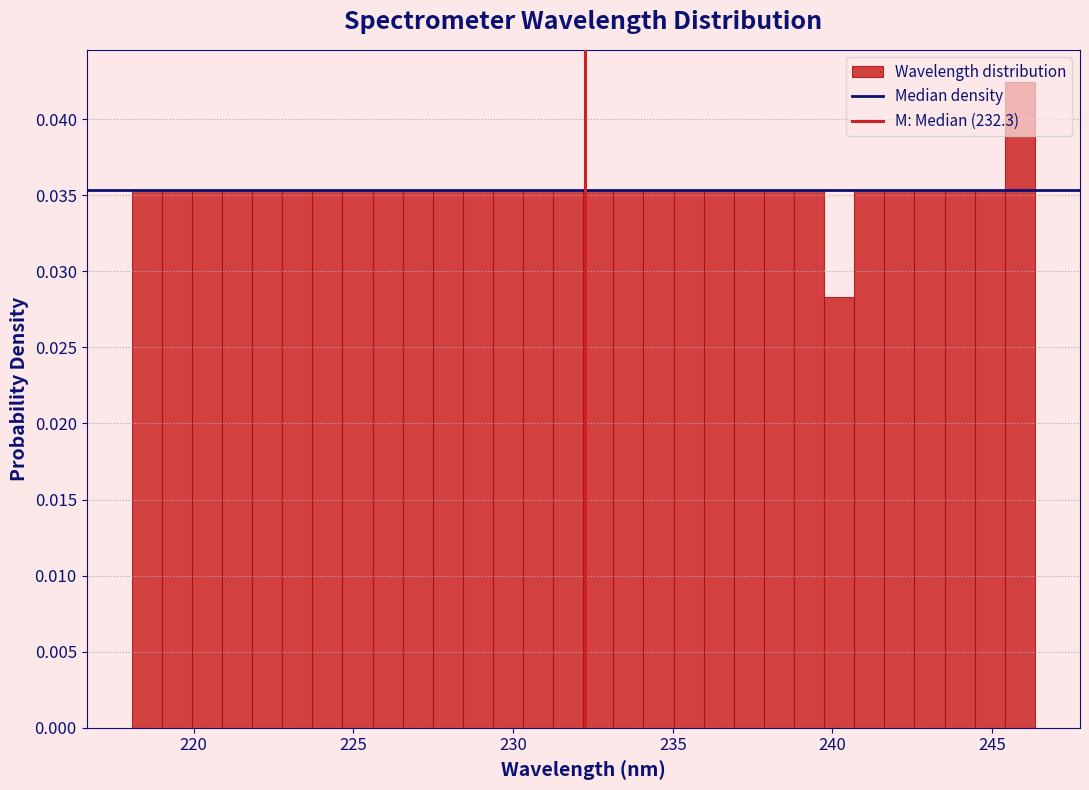

Read against the x-axis, roughly where is the centre of the tallest bar?

246.0